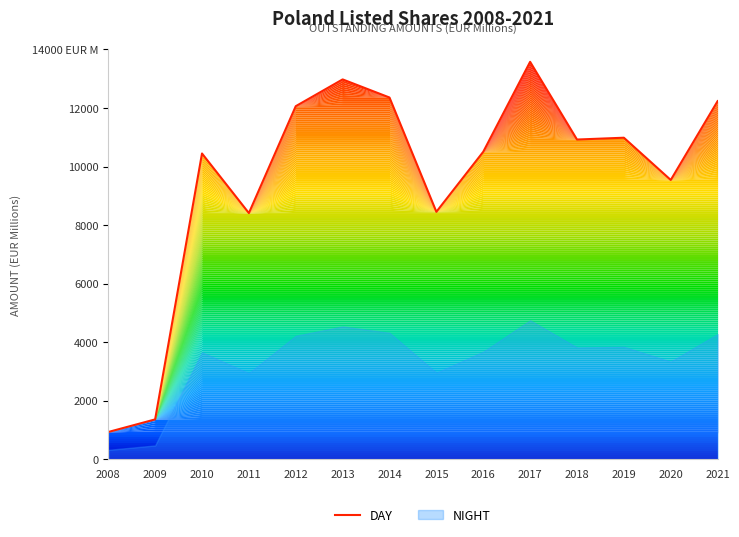

Which category has the lowest value across all series?

2008